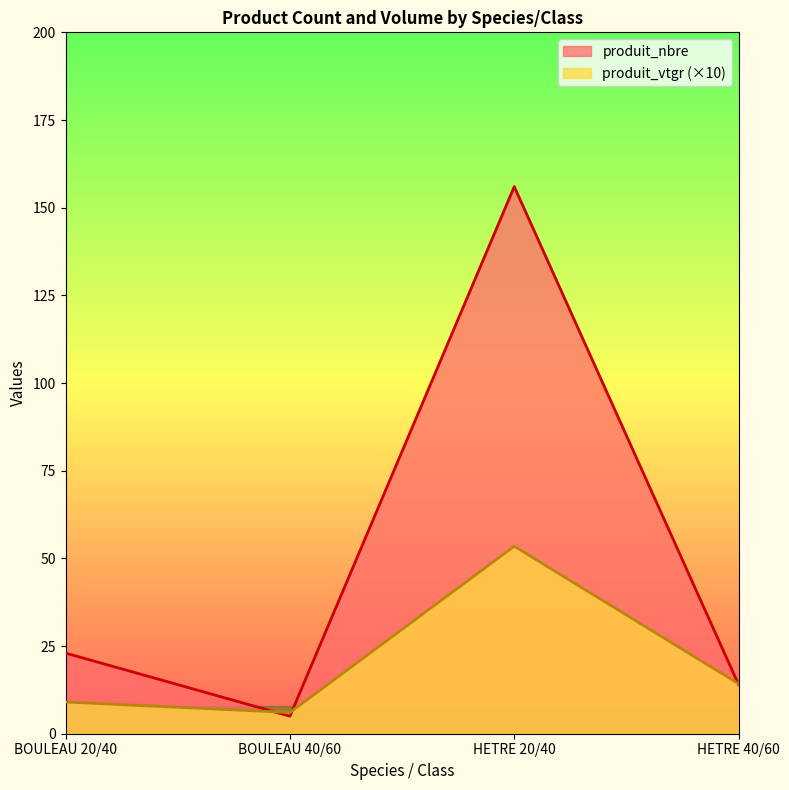

What is the sum of all produit_vtgr values?

82.8